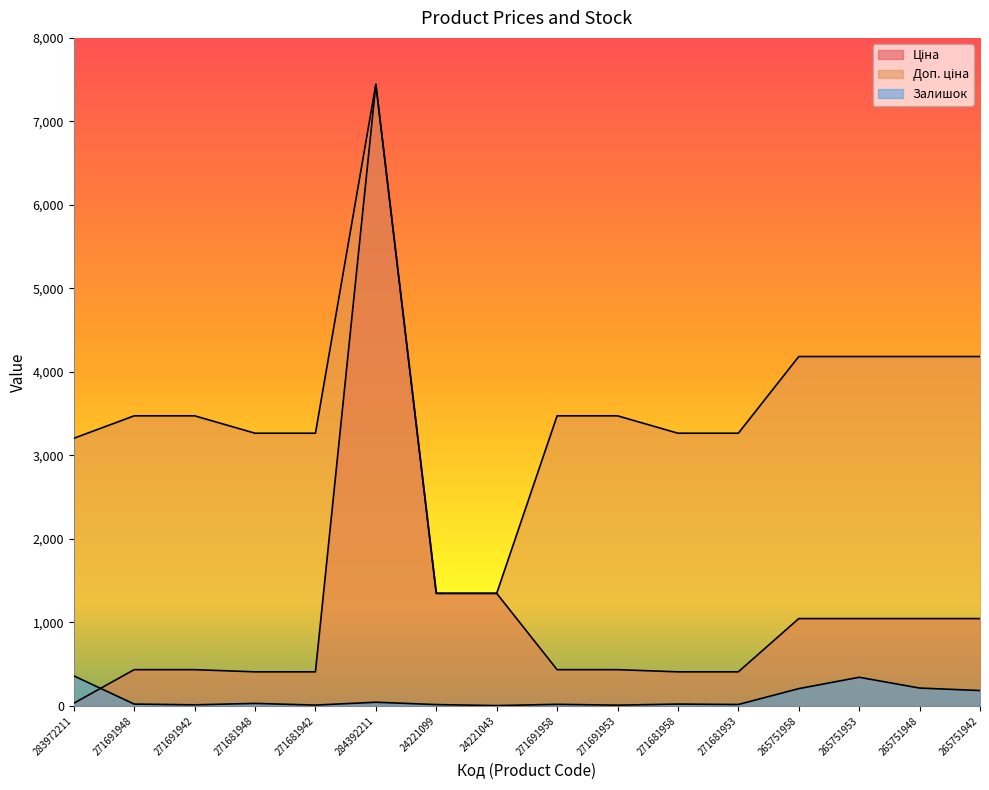

At which category does the chart reach its minimum across all series?

24221043